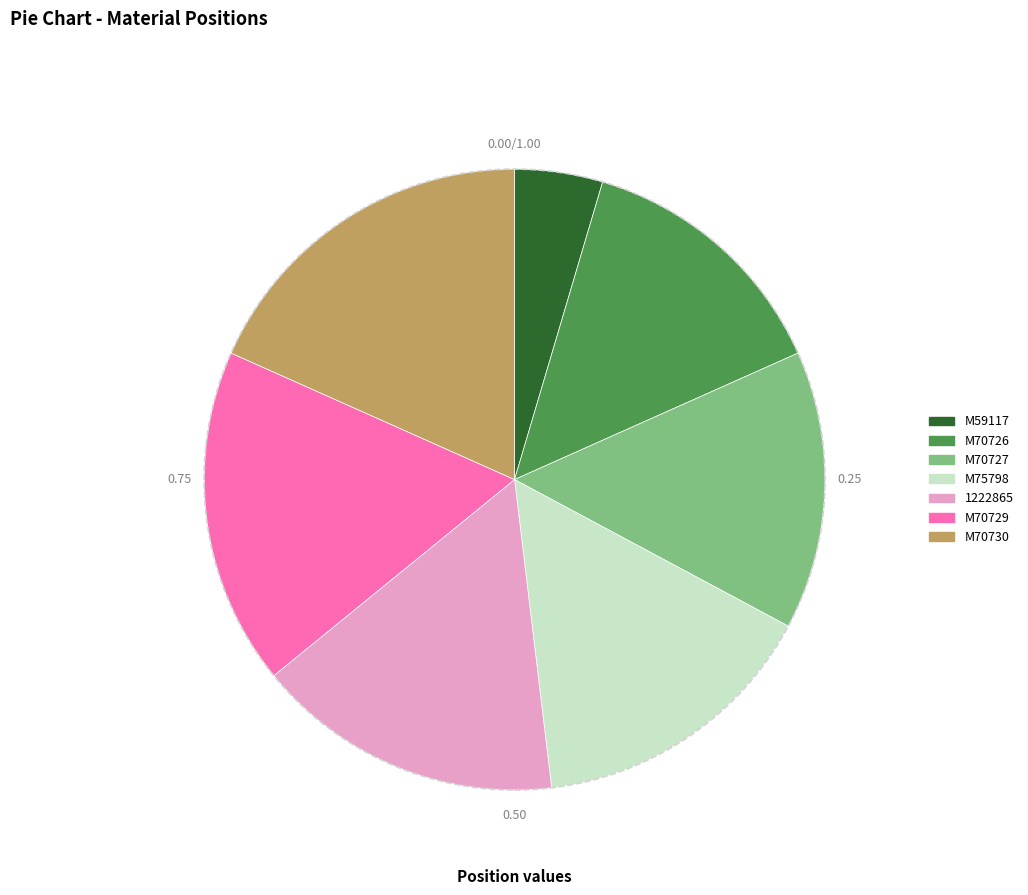

Is M70730 the majority of the pie?

No